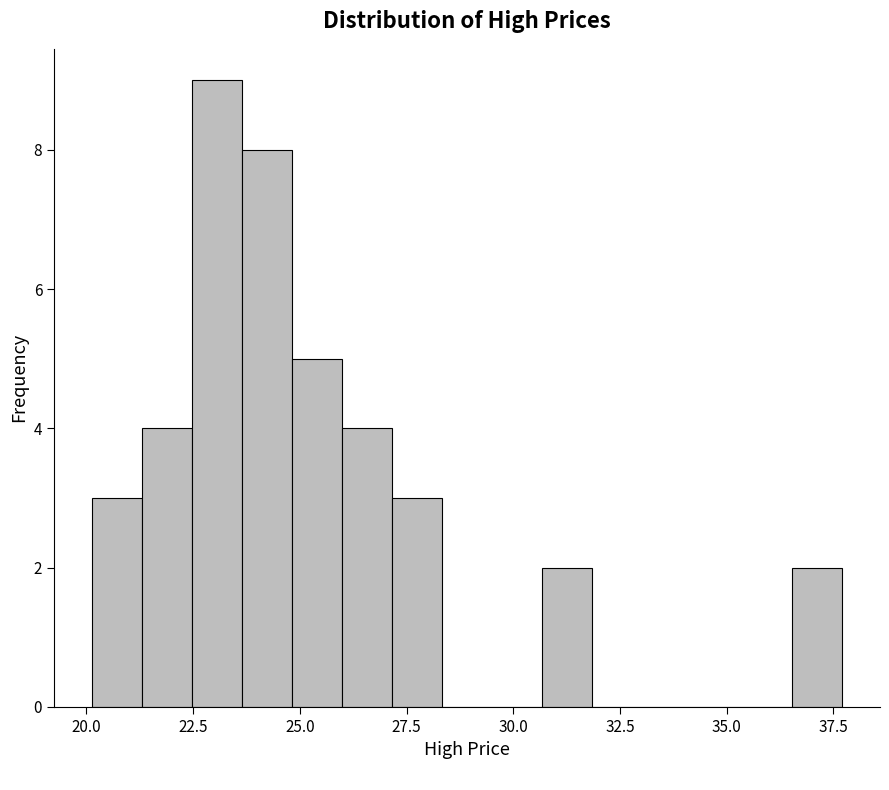

Around what value on the x-axis is the tallest bar? Give the approximate position of its centre, as read against the axis.

23.0